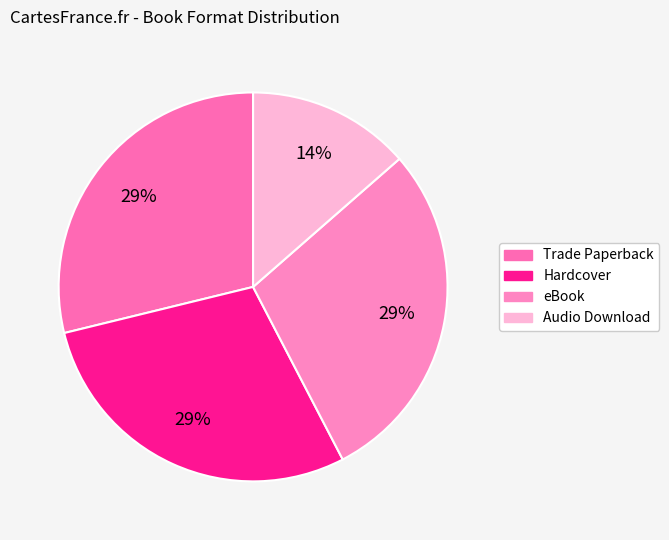

How many segments does this pie chart have?

4